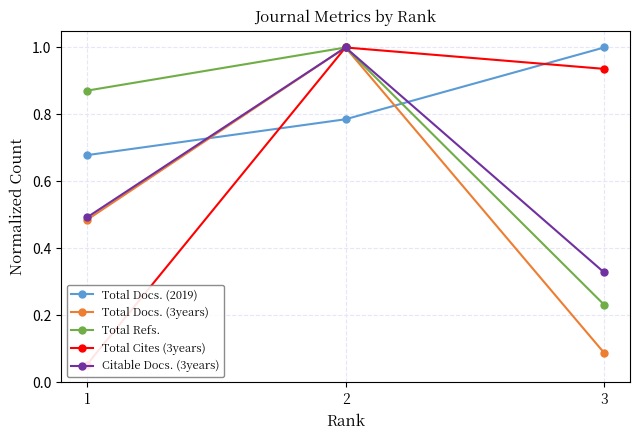

Is the value of Total Cites (3years) at 3 greater than the value of Total Docs. (2019) at 1?

Yes